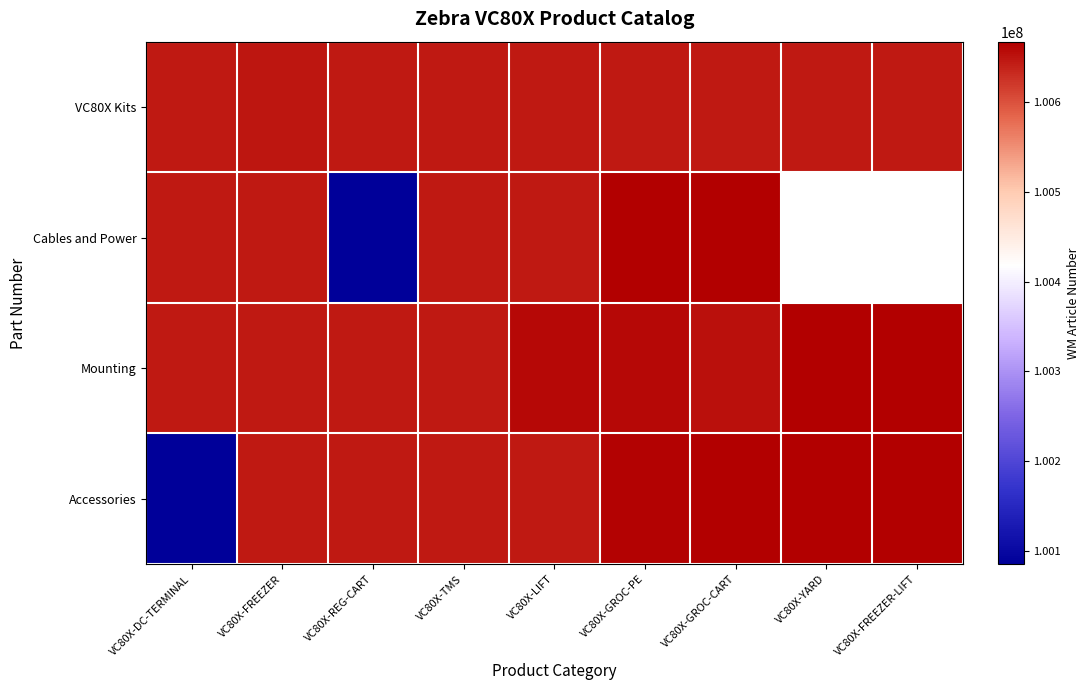

The value of Accessories at VC80X-YARD is 37797280.1. True or false?

False